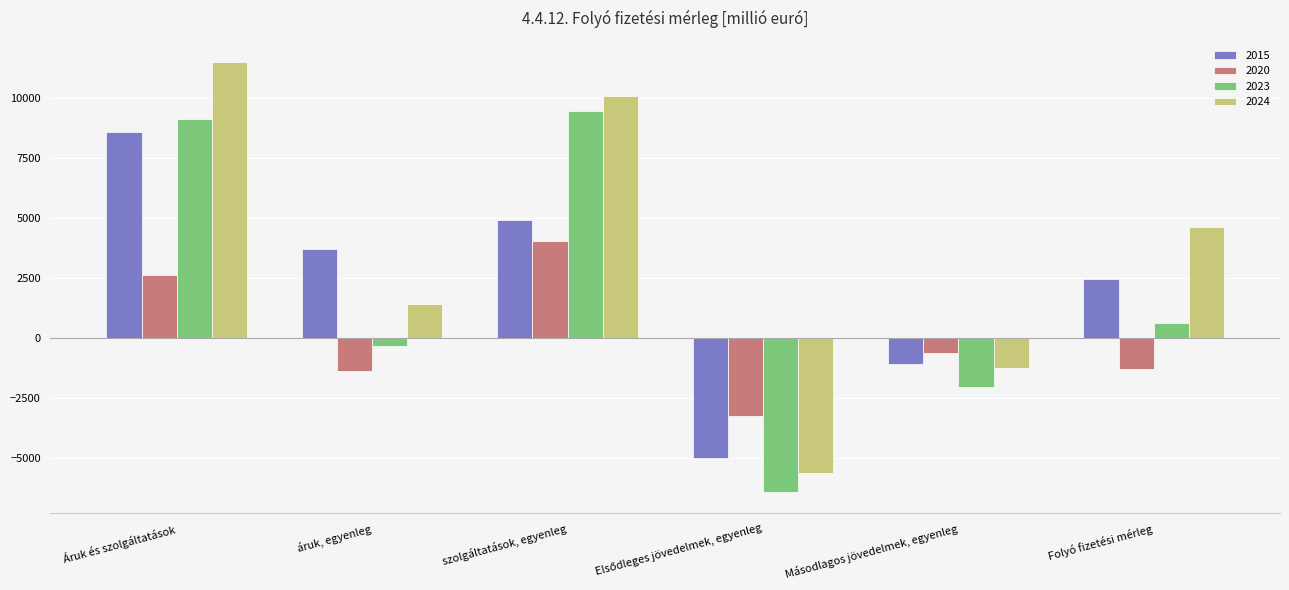

What is the difference between the maximum and second lowest values in the 2020 series?

5434.1